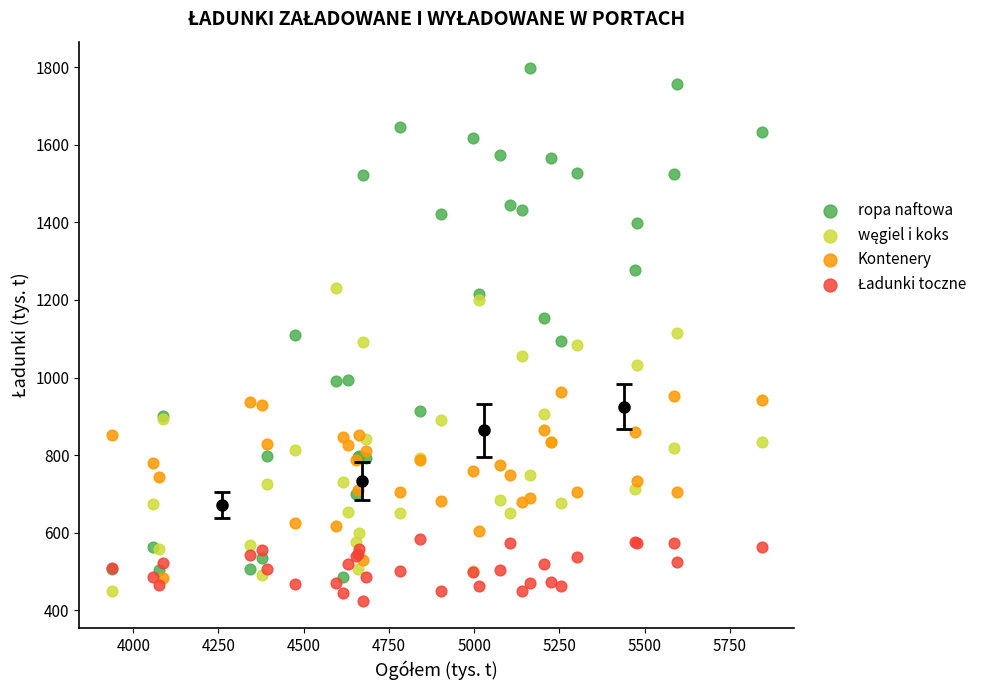

Which series contains the highest Y value?

ropa naftowa